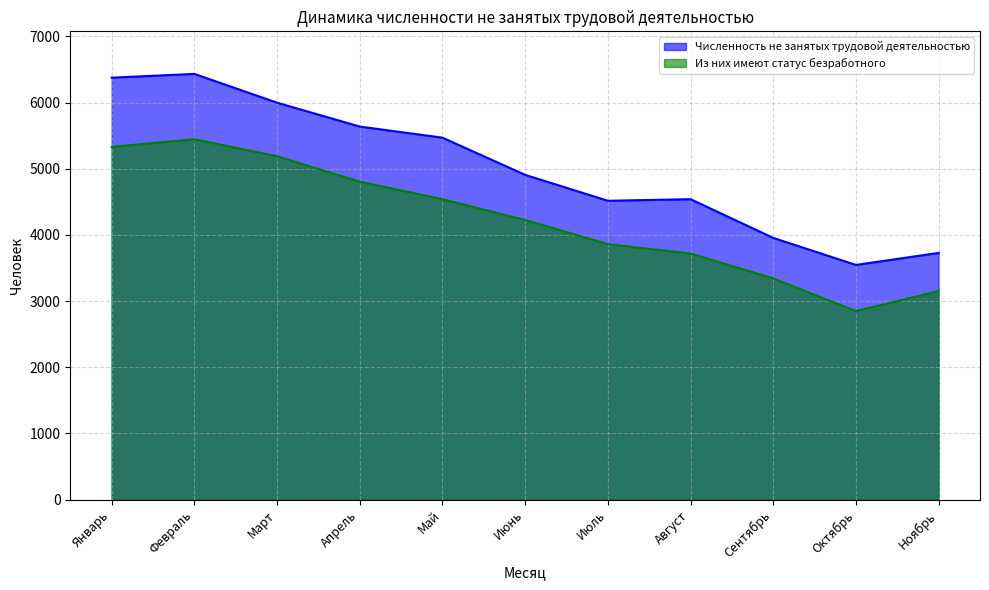

At which category is the sum across all series the highest?

Февраль